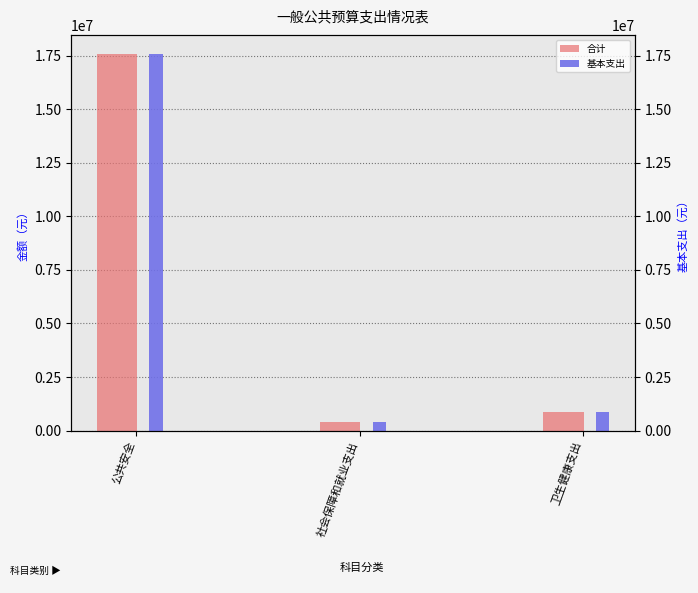

Between 公共安全 and 卫生健康支出, which series saw the biggest shift?

合计